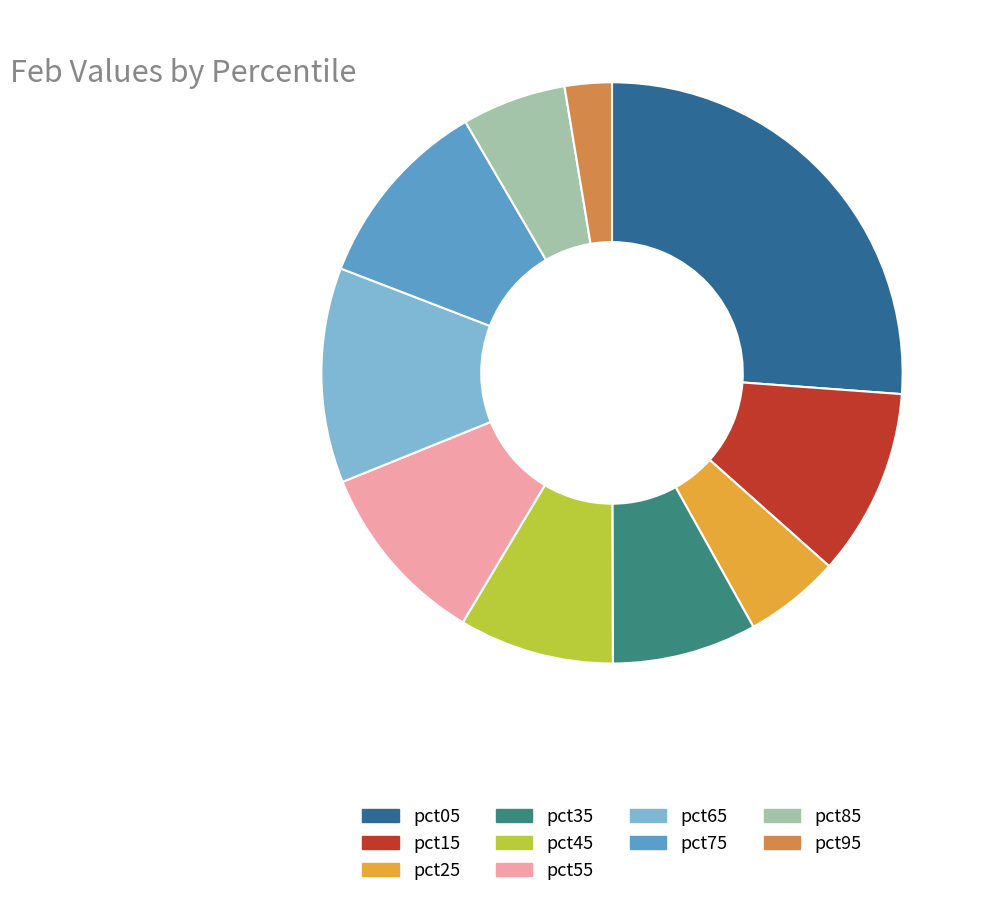

What is the smallest slice in the pie chart?

pct95